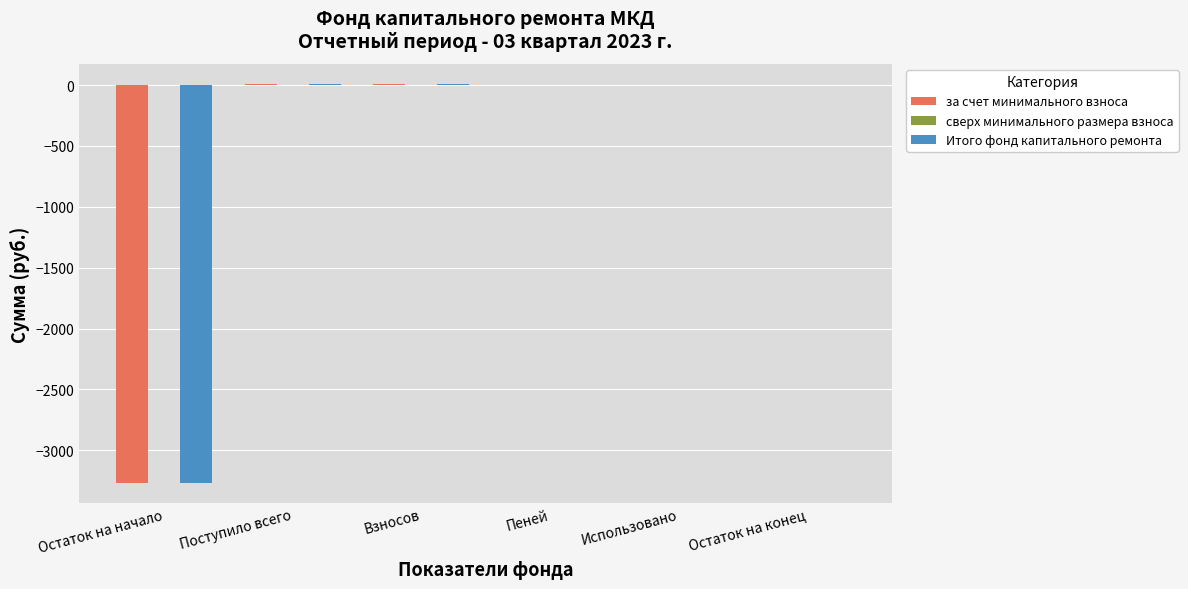

What is the sum of all Итого фонд капитального ремонта values?

-3248.5